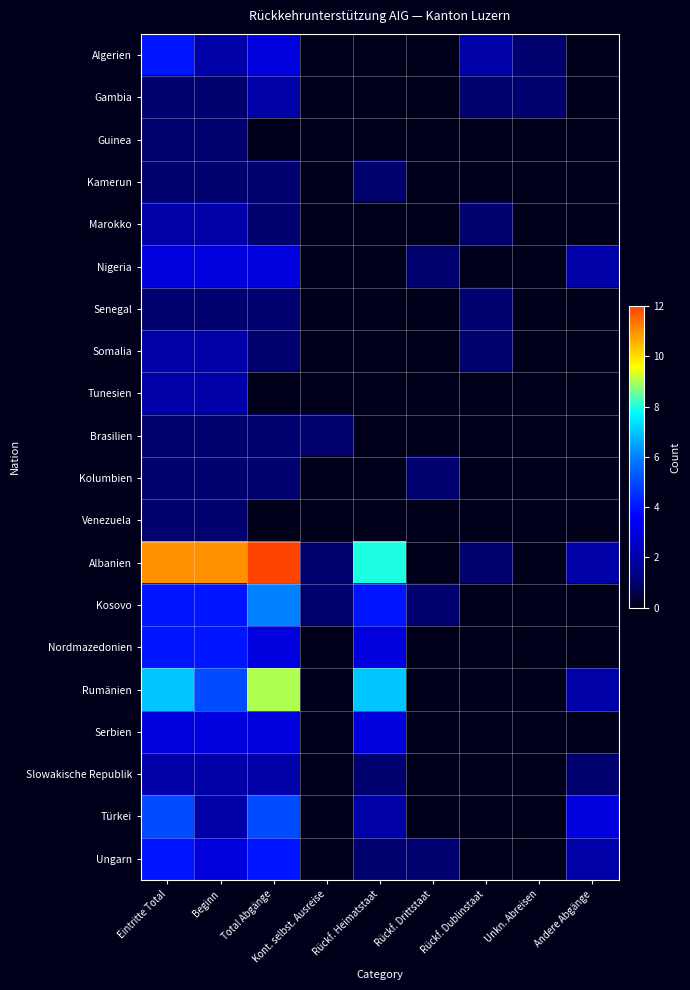

Rank the series at Beginn from highest to lowest value.

Albanien, Rumänien, Kosovo, Nordmazedonien, Nigeria, Serbien, Ungarn, Algerien, Marokko, Somalia, Tunesien, Slowakische Republik, Türkei, Gambia, Guinea, Kamerun, Senegal, Brasilien, Kolumbien, Venezuela